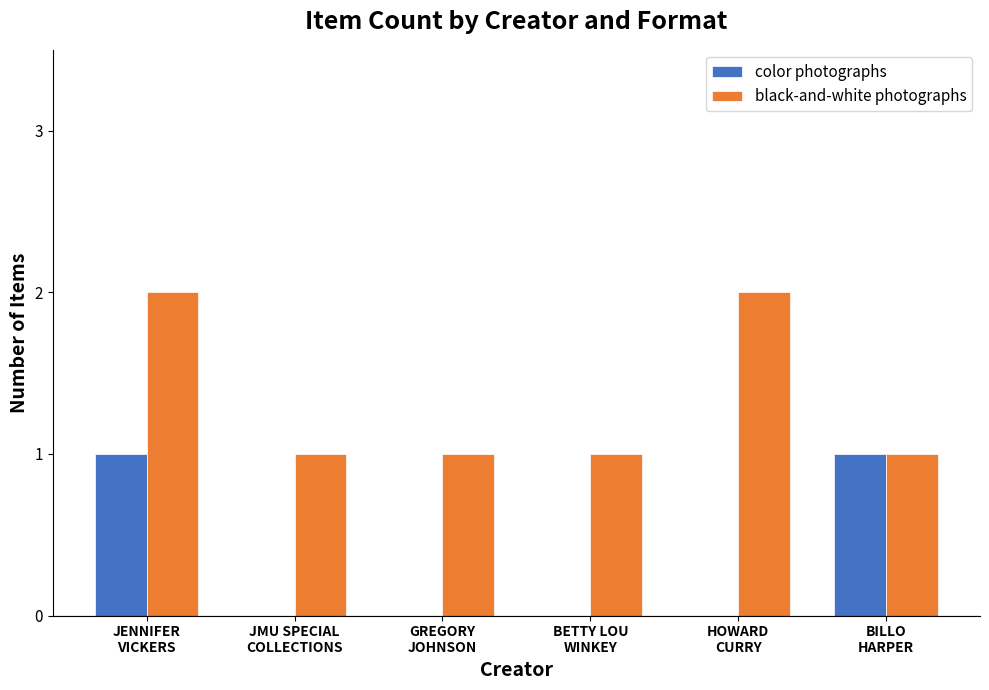

What is the sum of all black-and-white photographs values?

8